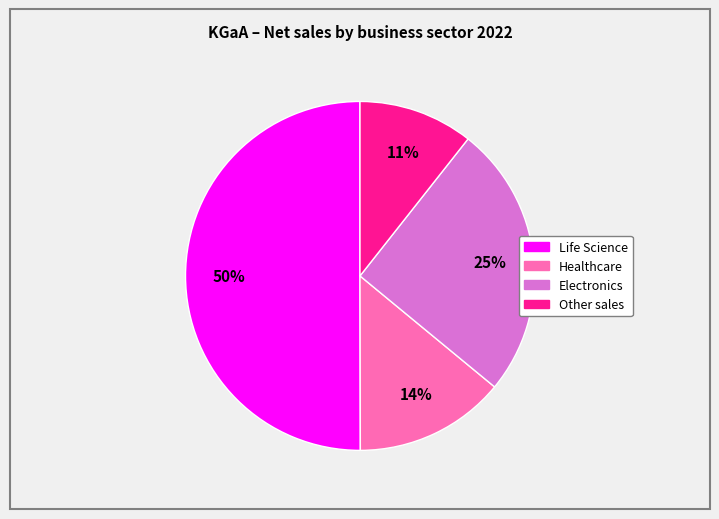

Combined, do Other sales and Healthcare account for over 50%?

No